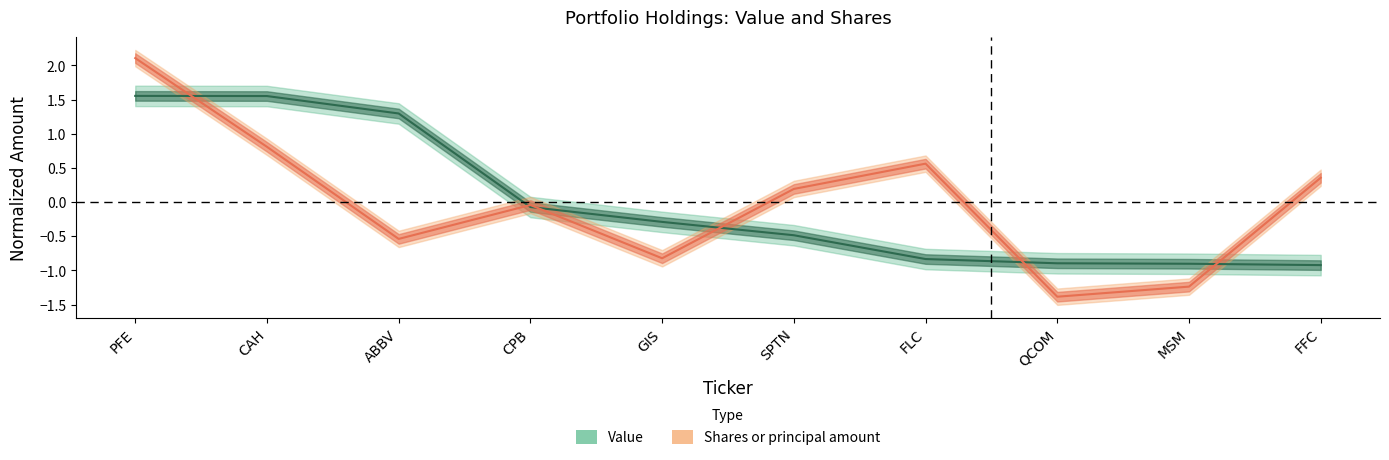

Rank the series by their average value, from lowest to highest.

Value, Shares or principal amount